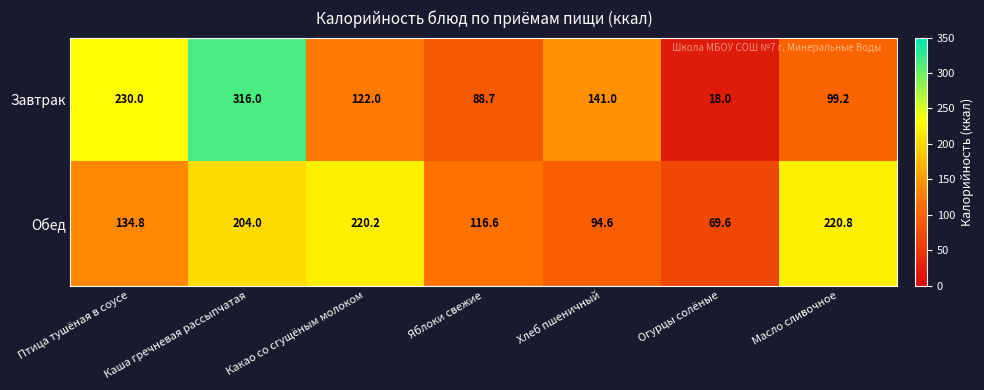

Between Птица тушёная в соусе and Хлеб пшеничный, which series saw the biggest shift?

Завтрак